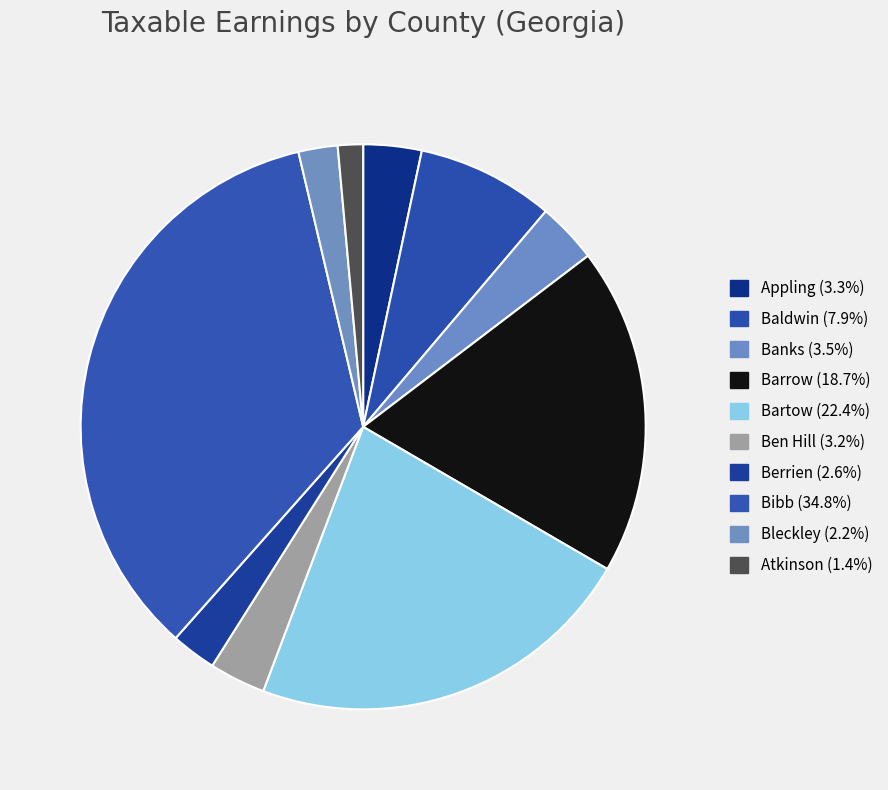

What is the change in value from Bibb to Atkinson?

-2707574